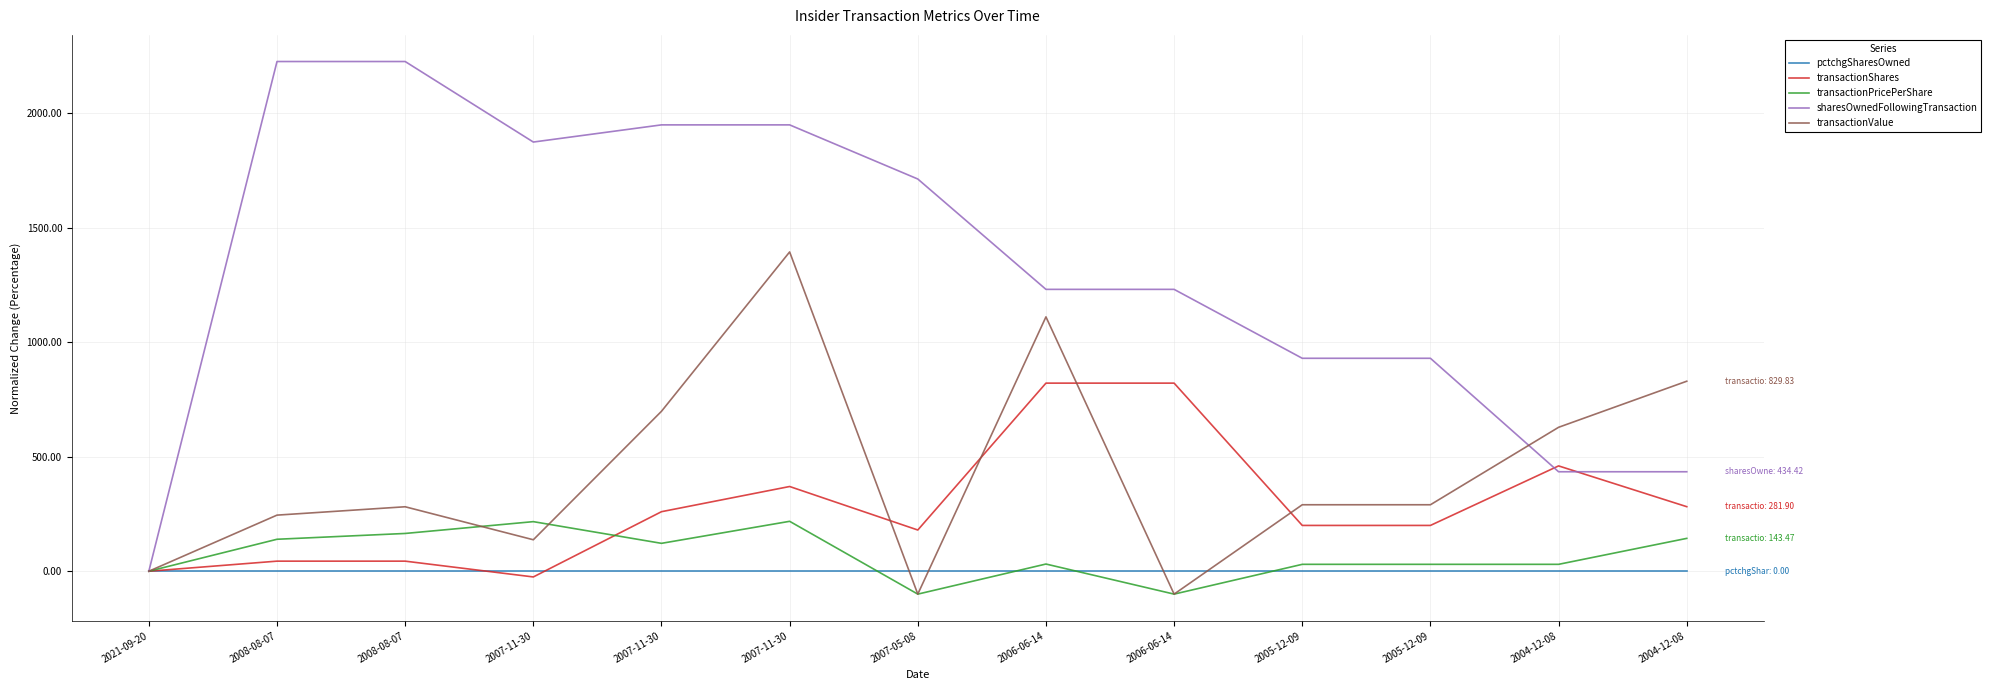

Is the value of pctchgSharesOwned at 2008-08-07 greater than the value of transactionShares at 2021-09-20?

No